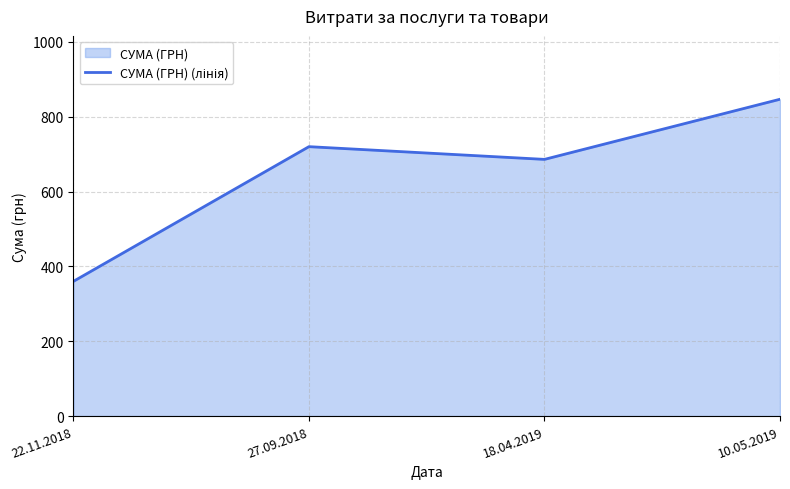

Rank the categories by value from highest to lowest.

10.05.2019, 27.09.2018, 18.04.2019, 22.11.2018